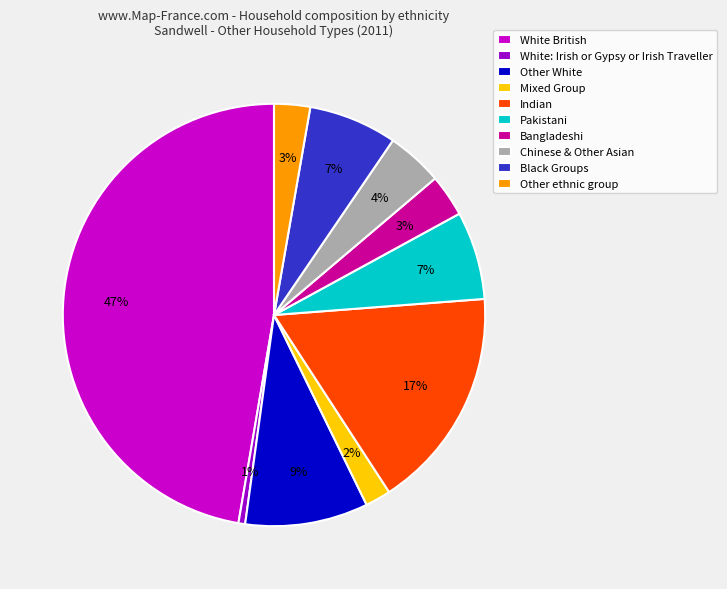

To the nearest percent, what portion does Black Groups represent?

7%